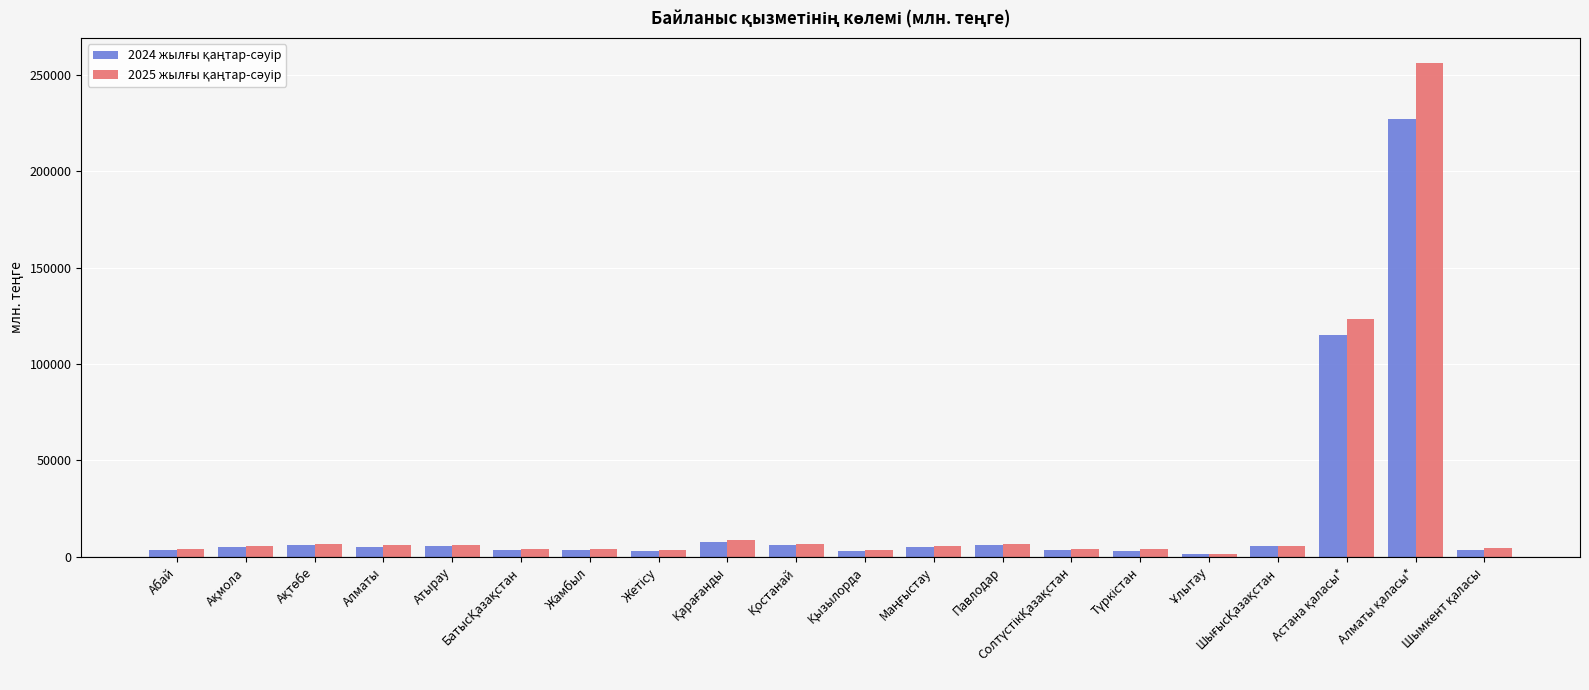

What is the maximum value shown in the chart?

256152.1